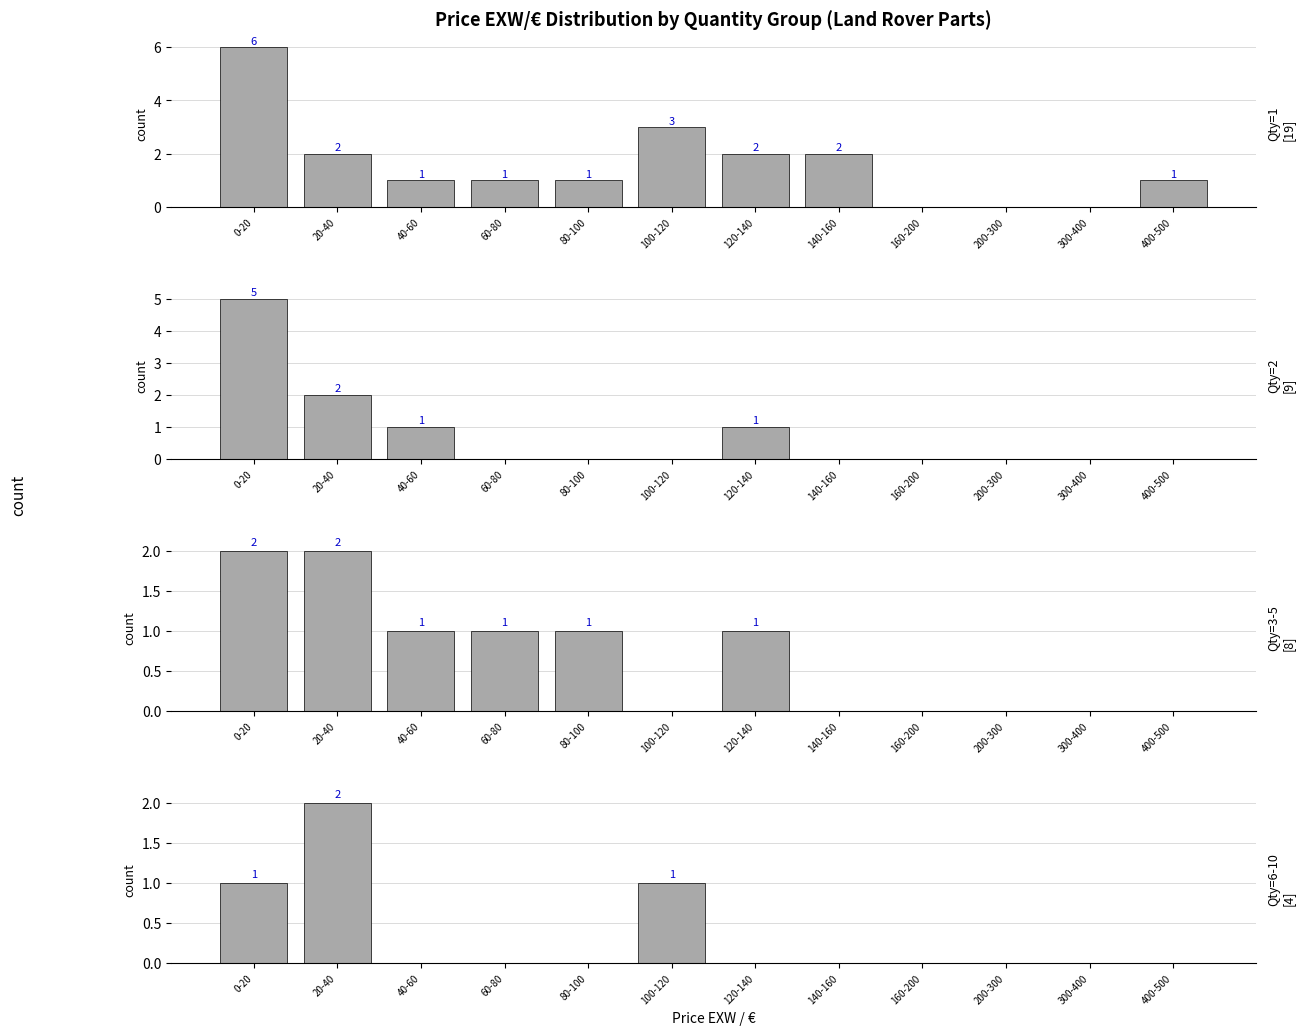

At which label does Qty=2 reach its minimum?

60-80